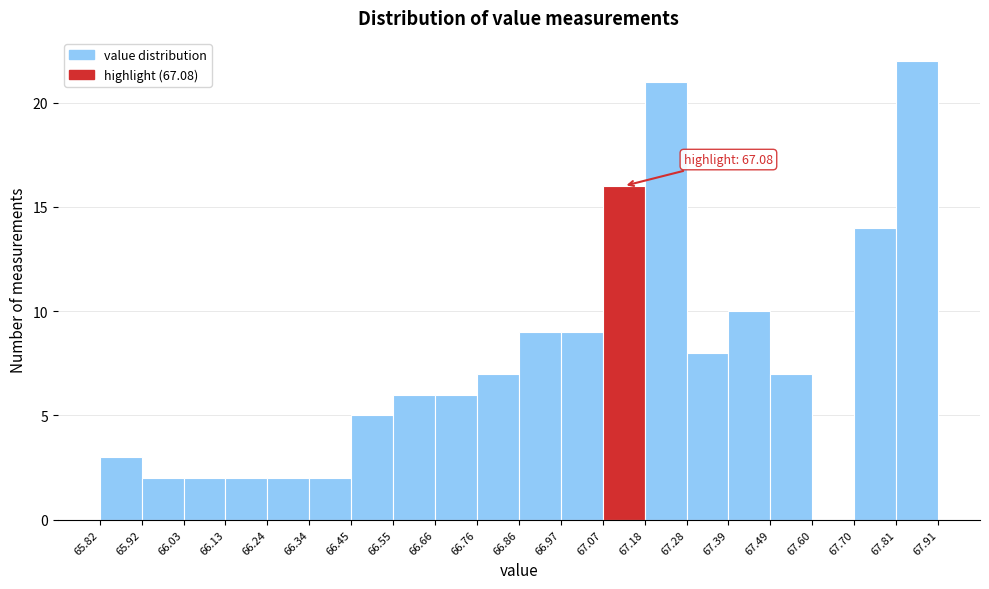

Over which range of the x-axis is the bar tallest?

67.81 to 67.91